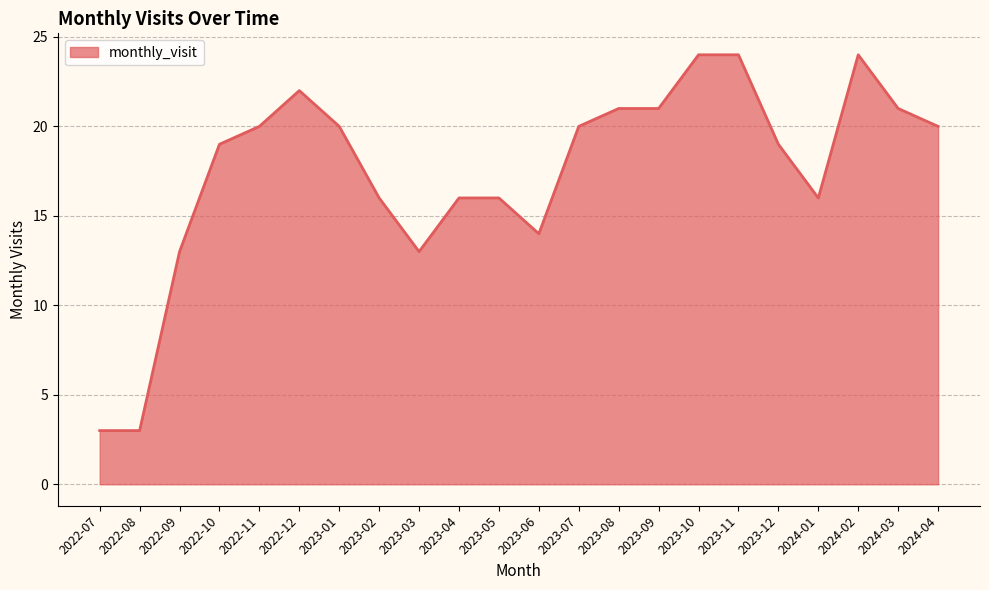

The chart shows a value of 35 at 2024-03. True or false?

False